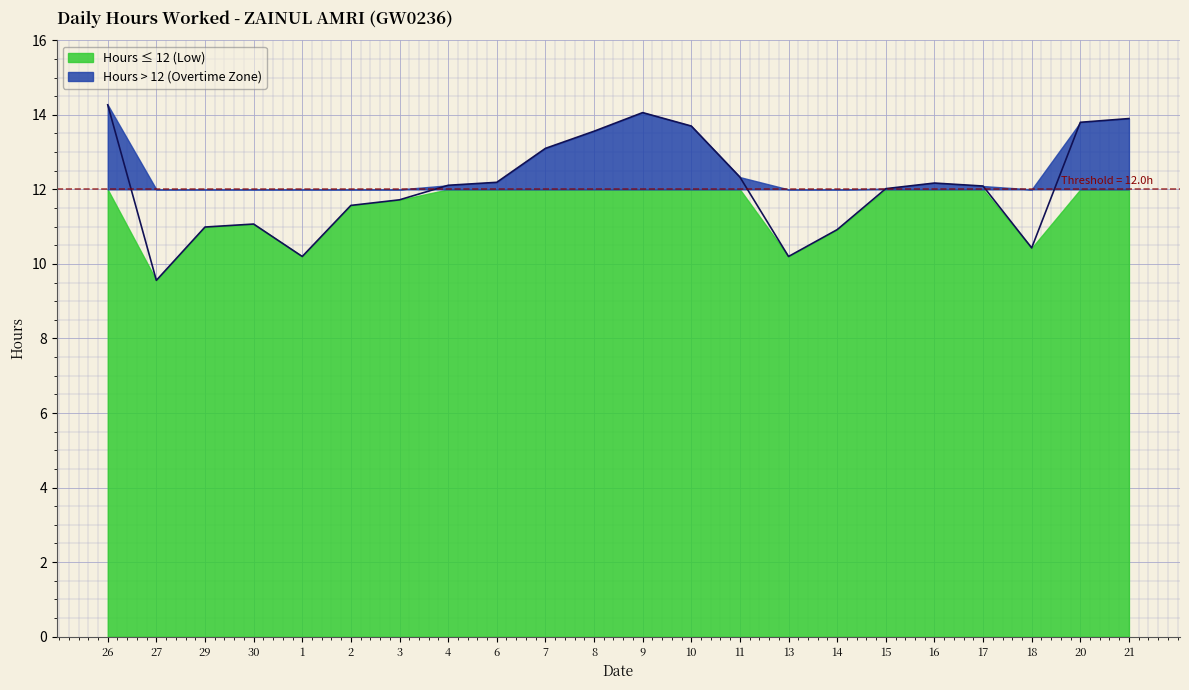

Which label corresponds to the largest value in the chart?

26